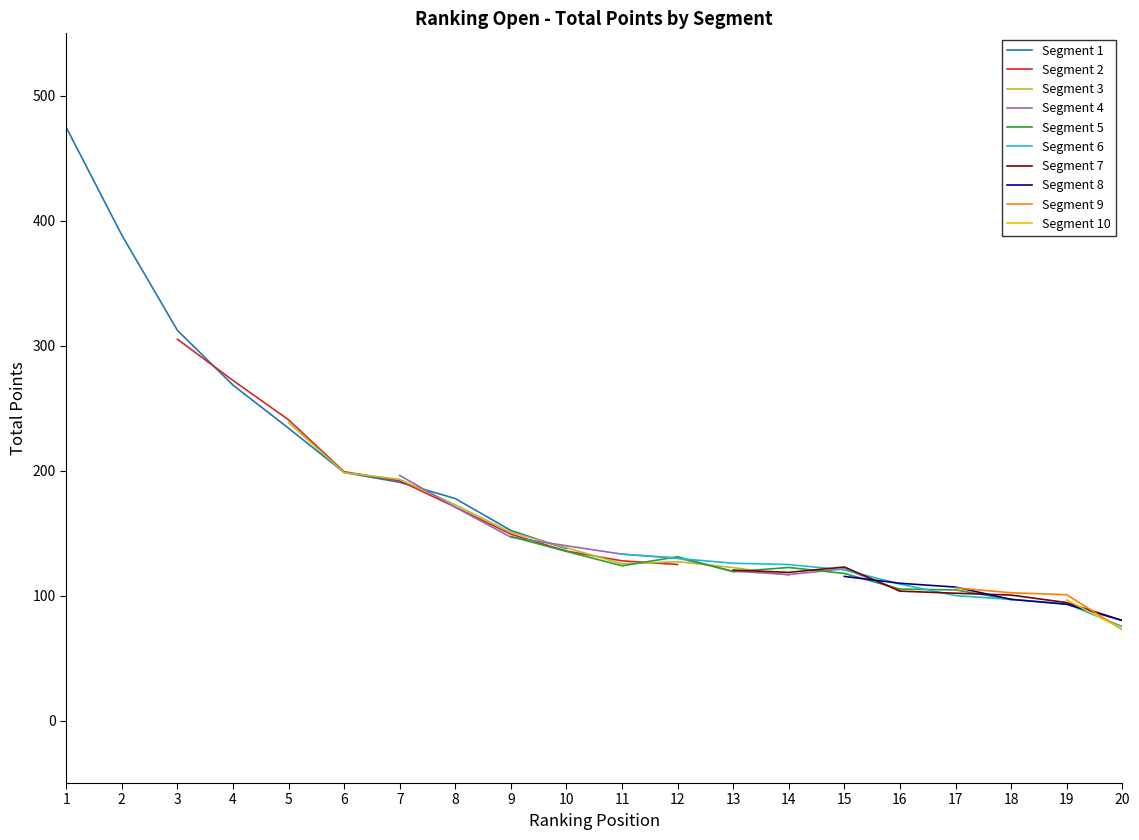

The value of Segment 1 at 3 is 312.3. True or false?

True